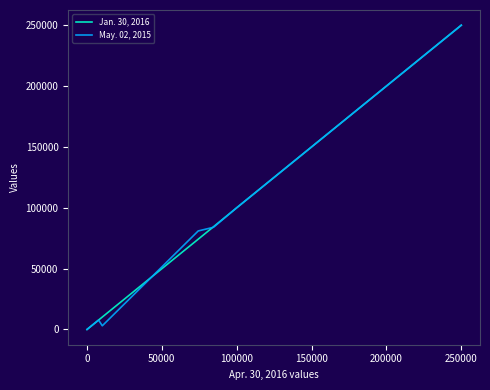

True or false: May. 02, 2015 has a value of 4479 at 200000.

False